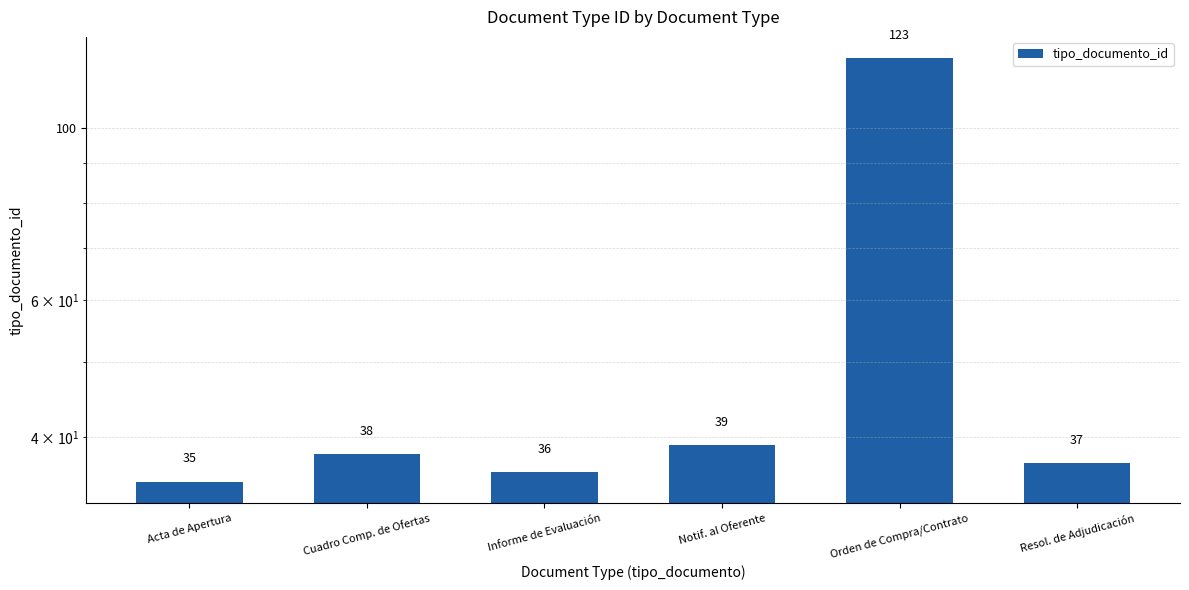

Rank the categories by value from highest to lowest.

Orden de Compra/Contrato, Notif. al Oferente, Cuadro Comp. de Ofertas, Resol. de Adjudicación, Informe de Evaluación, Acta de Apertura